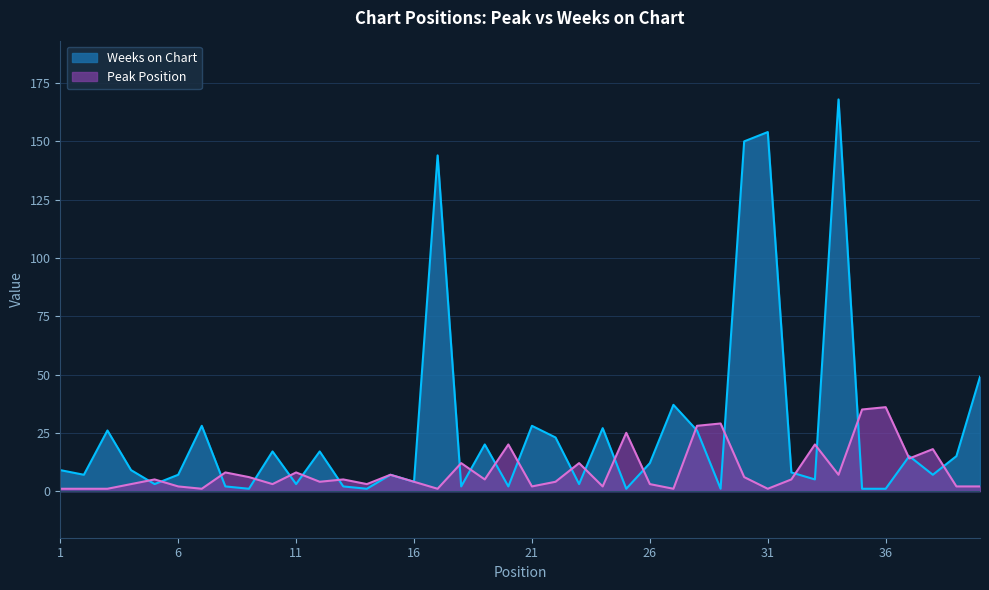

In Weeks on Chart, how many points are lower than both neighbors (excluding endpoints)?

13